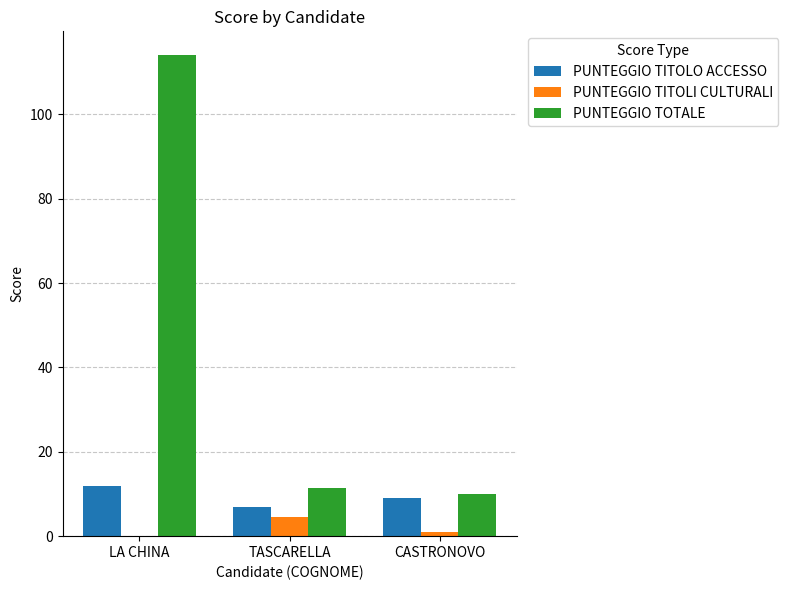

What is the sum of all PUNTEGGIO TITOLI CULTURALI values?

5.5